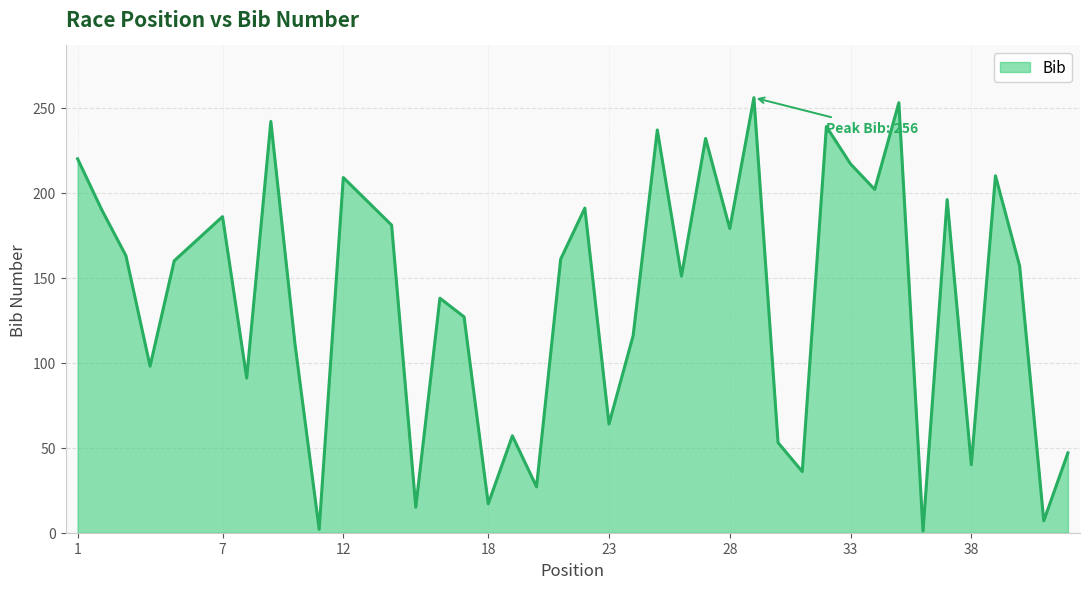

What is the difference between the maximum and minimum values?

255